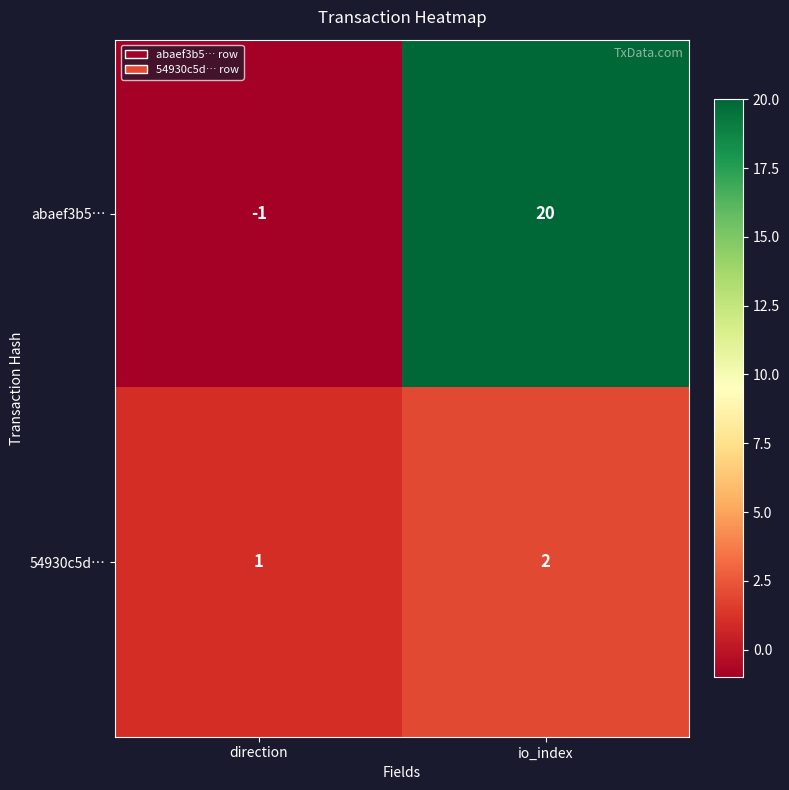

At which label does abaef3b5… reach its minimum?

direction